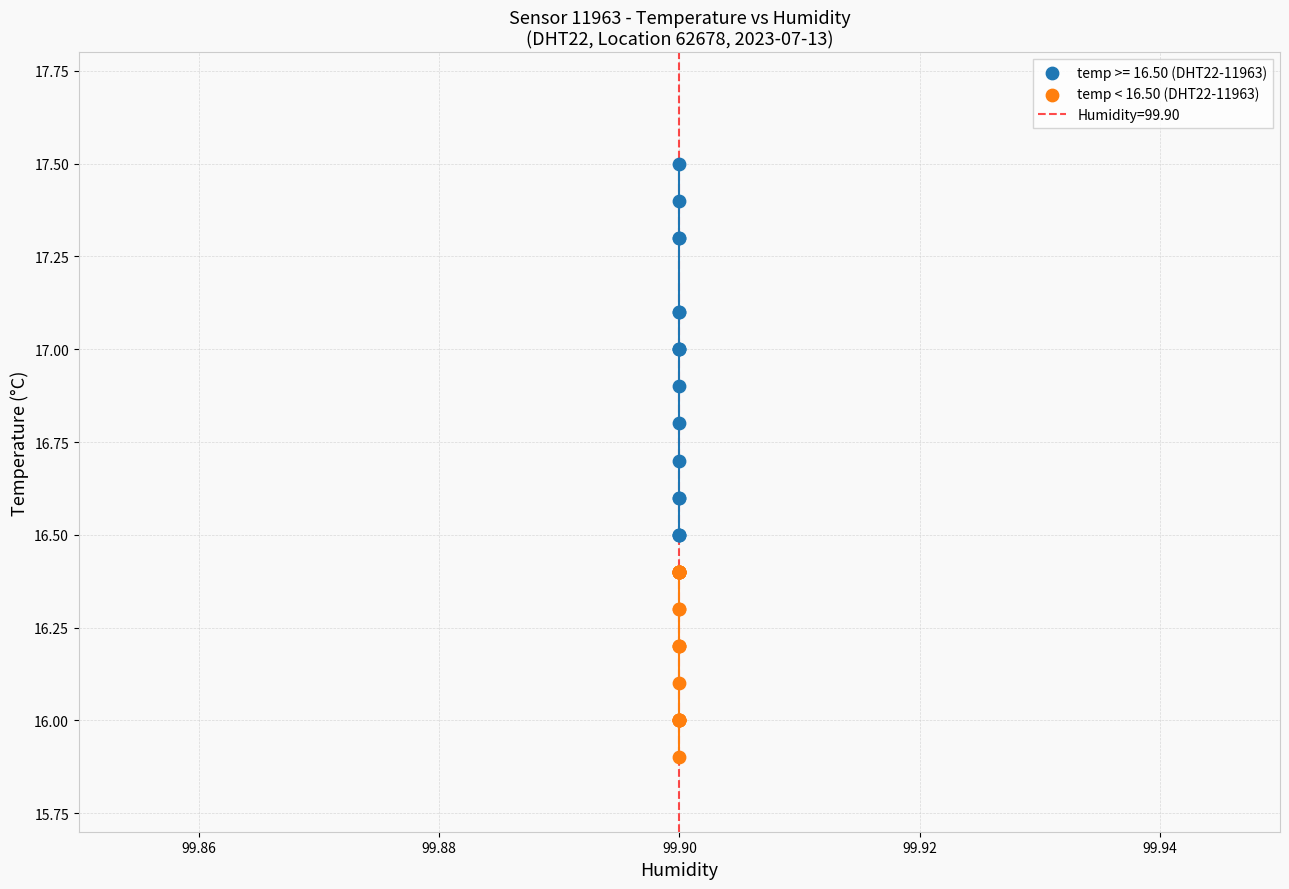

Which series contains the lowest Y value?

temp < 16.50 (DHT22-11963)